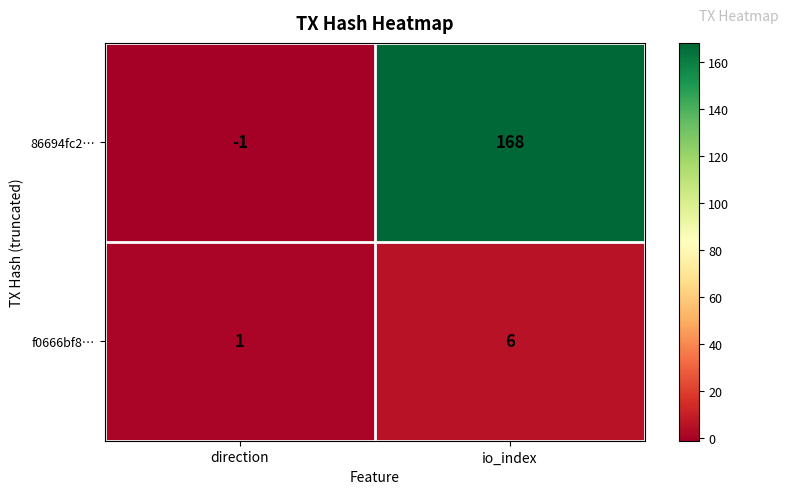

What is the spread (max minus min) of values at io_index?

162